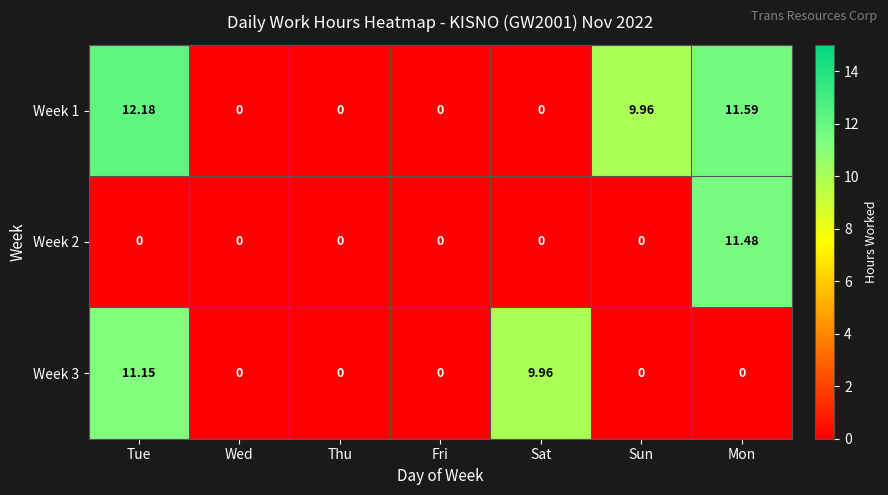

At which label is Week 1 closest to 6?

Sun